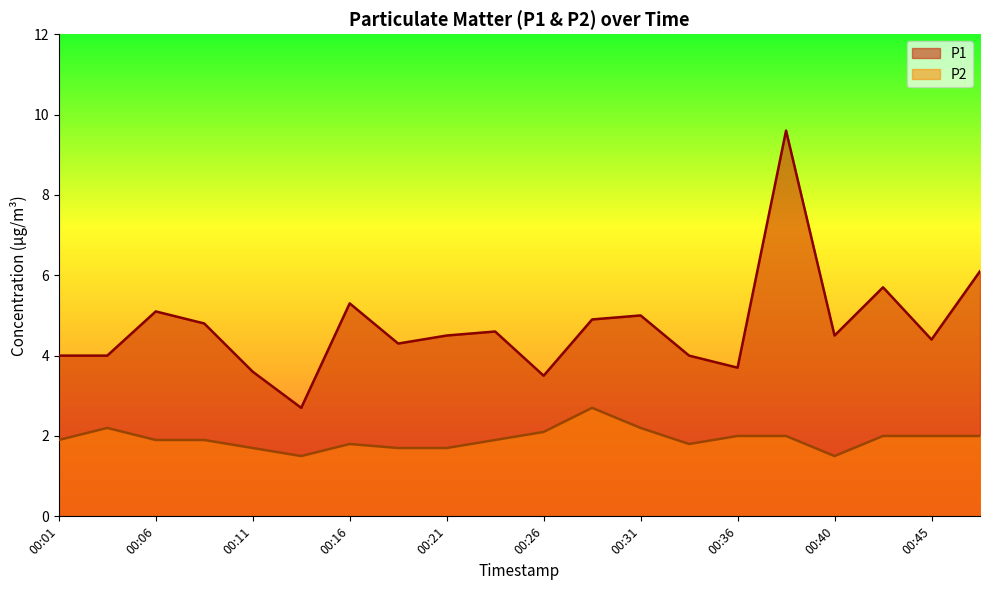

At which category is the sum across all series the highest?

00:38